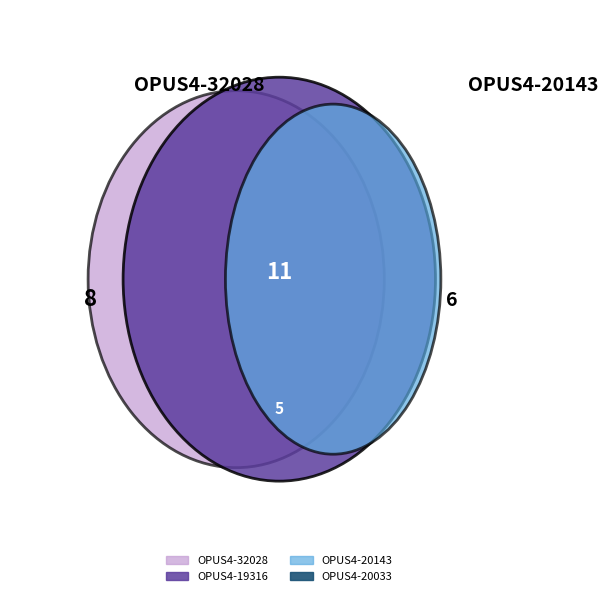

What is the change in value from OPUS4-32028 to OPUS4-19316?

+3